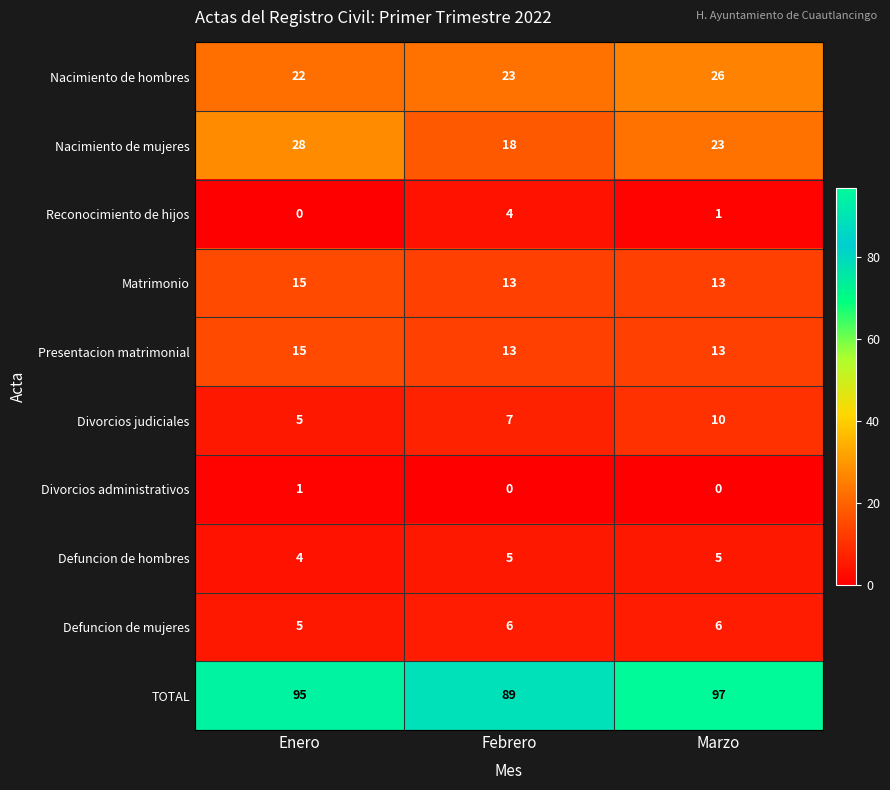

At which category is the sum across all series the highest?

Marzo